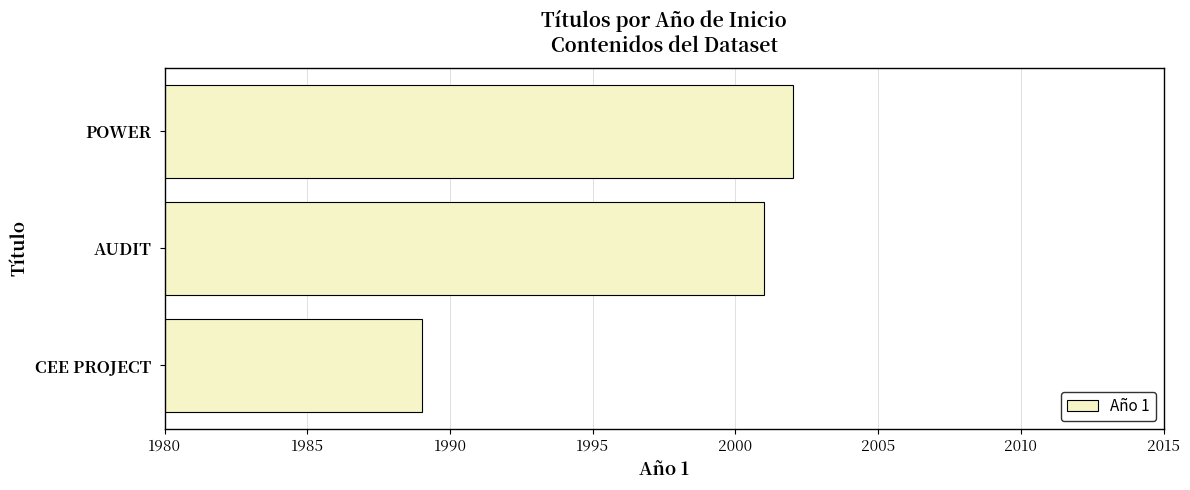

How many bars are there in total?

3